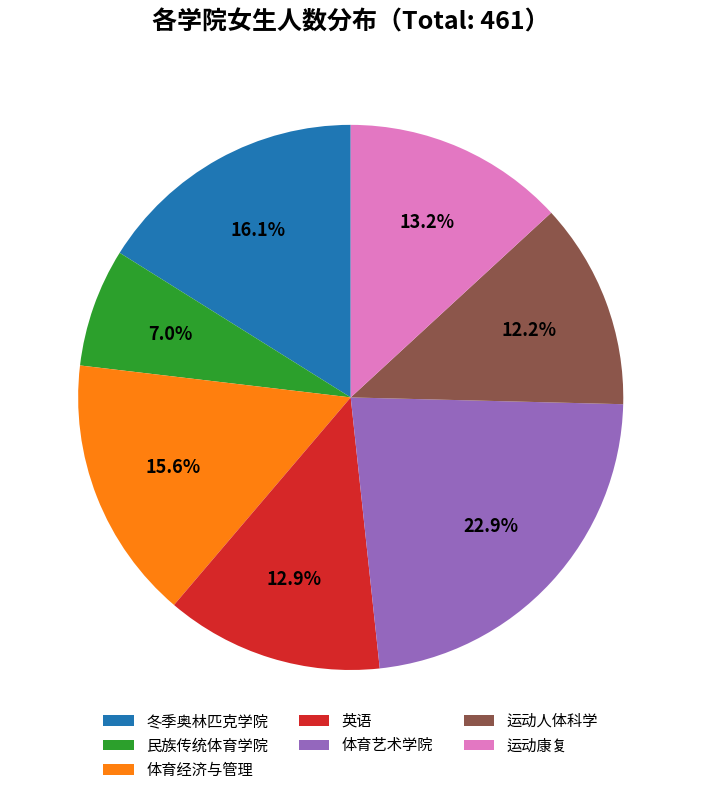

To the nearest percent, what is the combined percentage of 民族传统体育学院 and 体育艺术学院?

30%